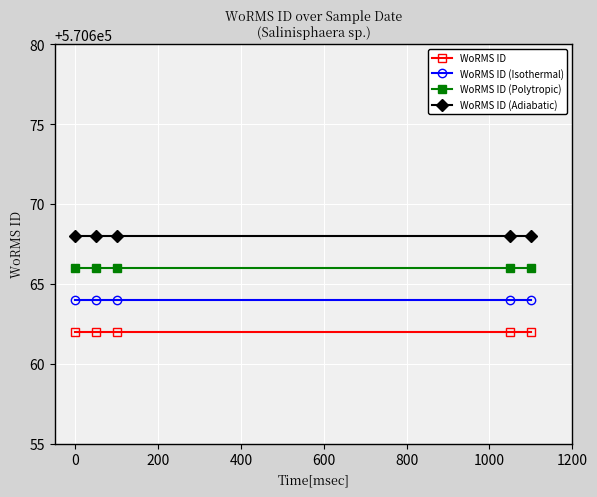

Rank the series by their maximum value, from highest to lowest.

WoRMS ID (Adiabatic), WoRMS ID (Polytropic), WoRMS ID (Isothermal), WoRMS ID